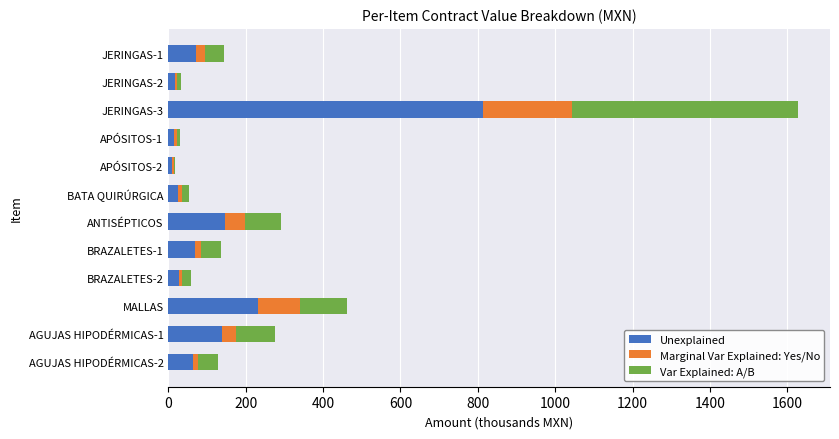

What is the total value across all series at JERINGAS-3?

1629.0